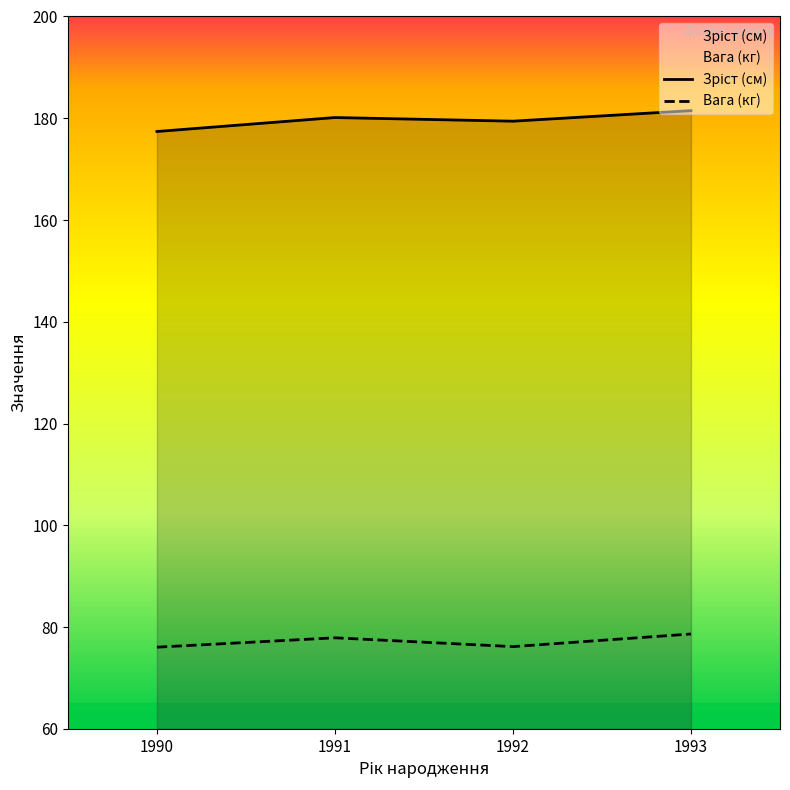

What is the maximum value shown in the chart?

181.5